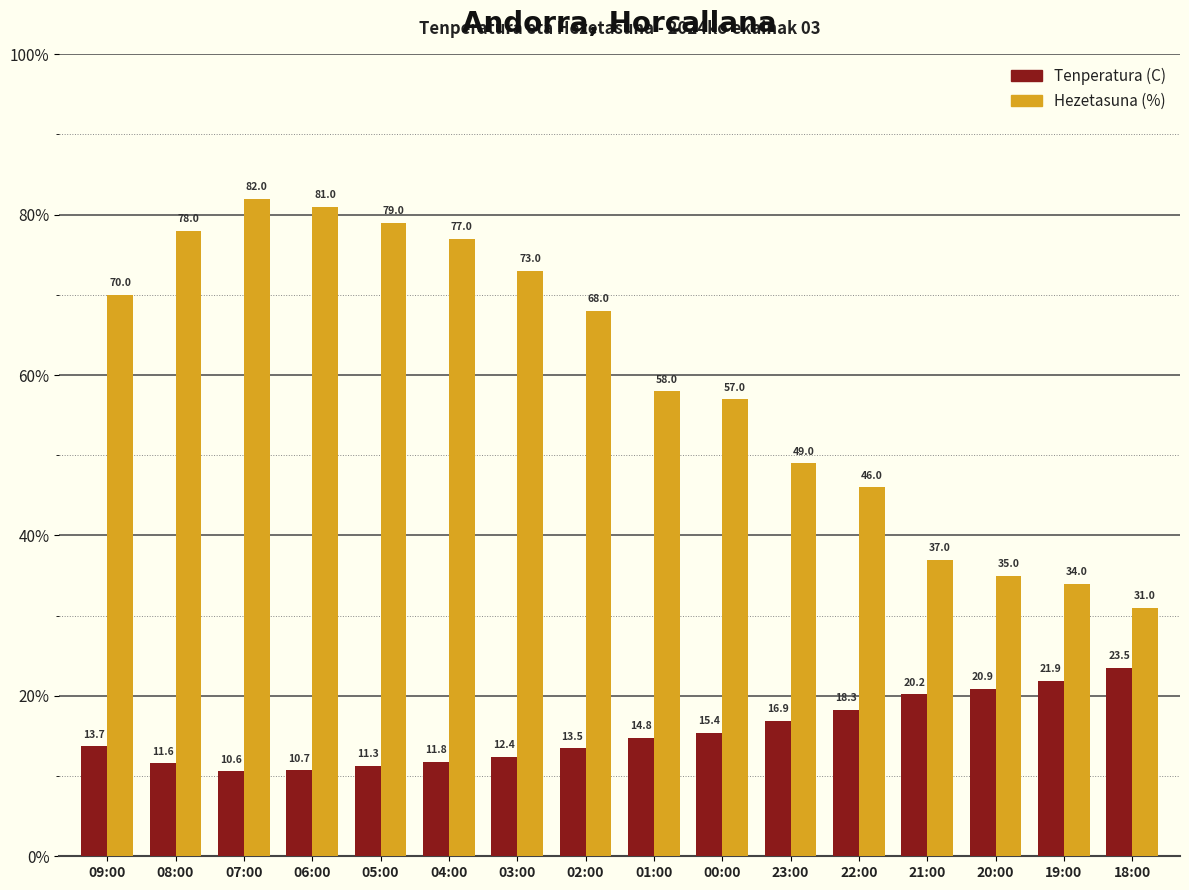

Which series changed the most between 22:00 and 18:00?

Hezetasuna (%)